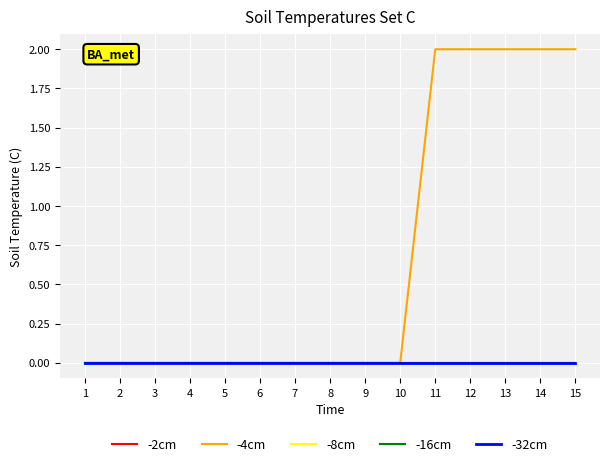

Is this an area chart (filled region under the line)?

No